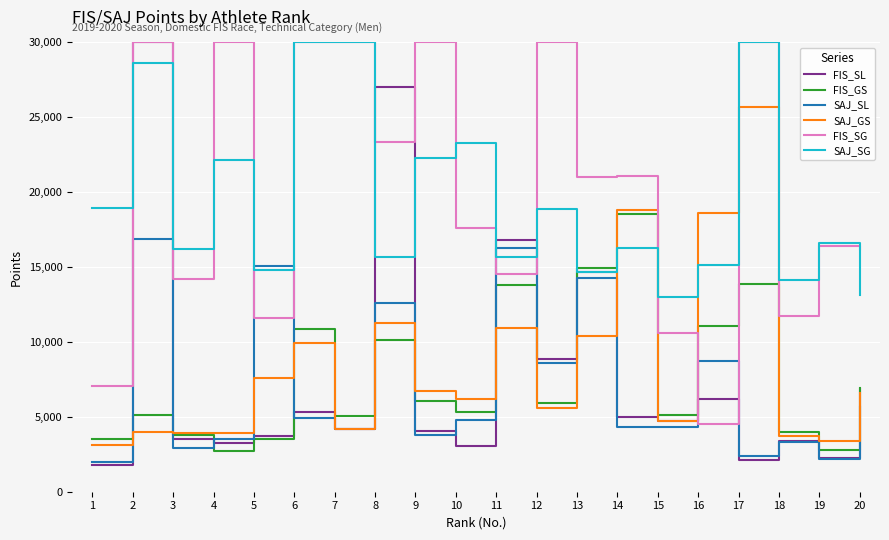

What is the spread (max minus min) of values at 18?

10794